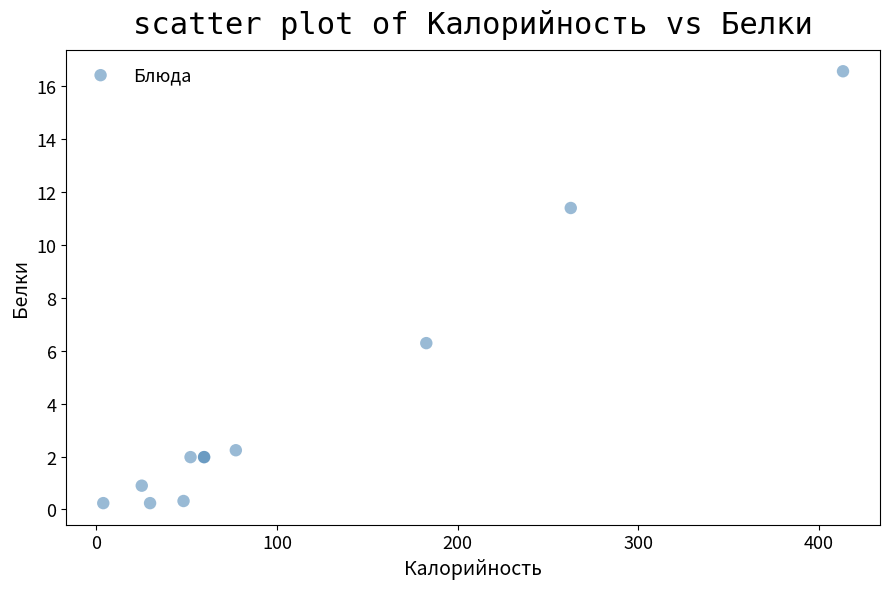

What Y value in the scatter plot is closest to 8?

6.3